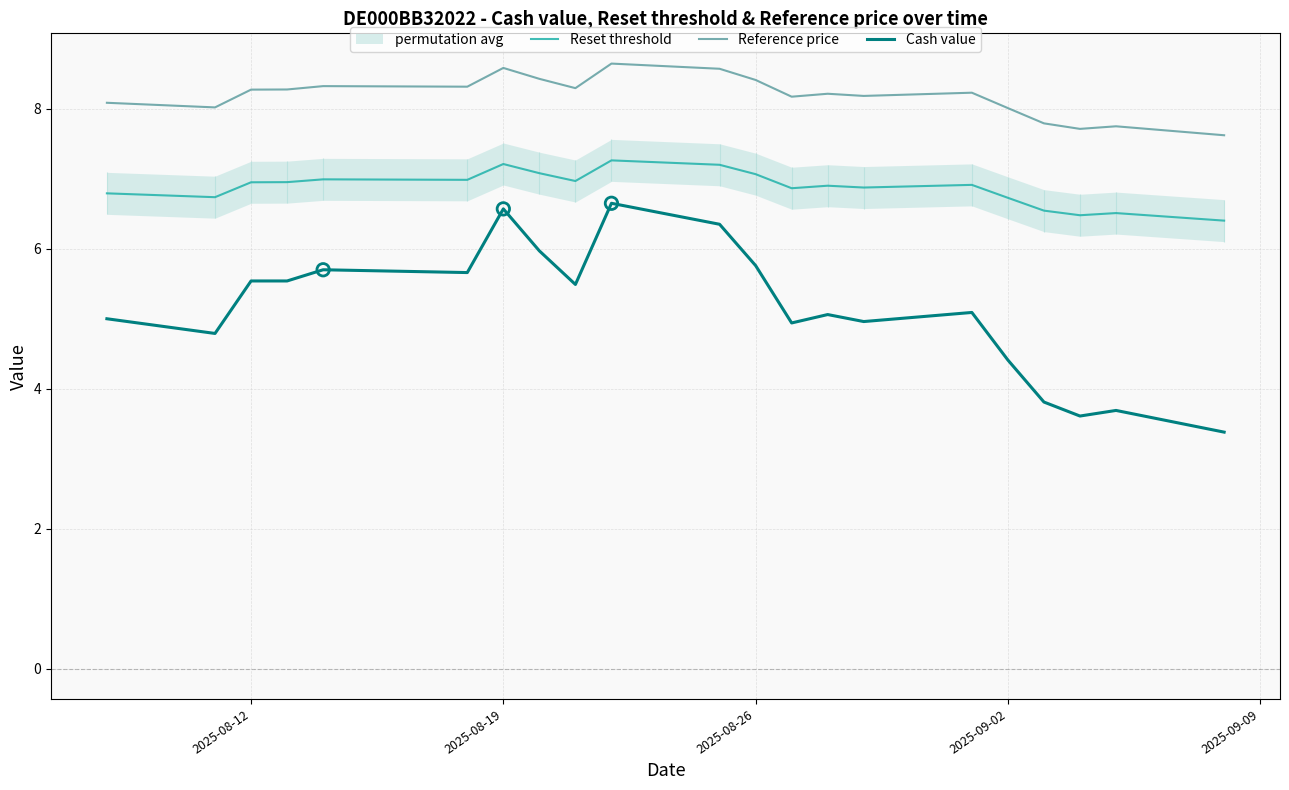

Which series has the widest spread of Y values?

Cash value